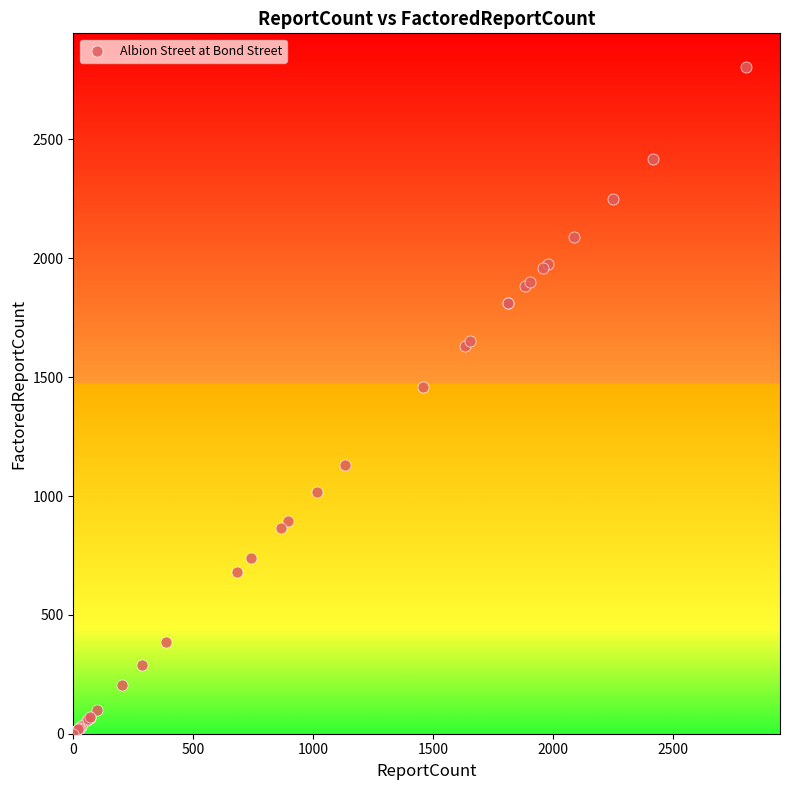

What Y value in the scatter plot is closest to 1403?

1460